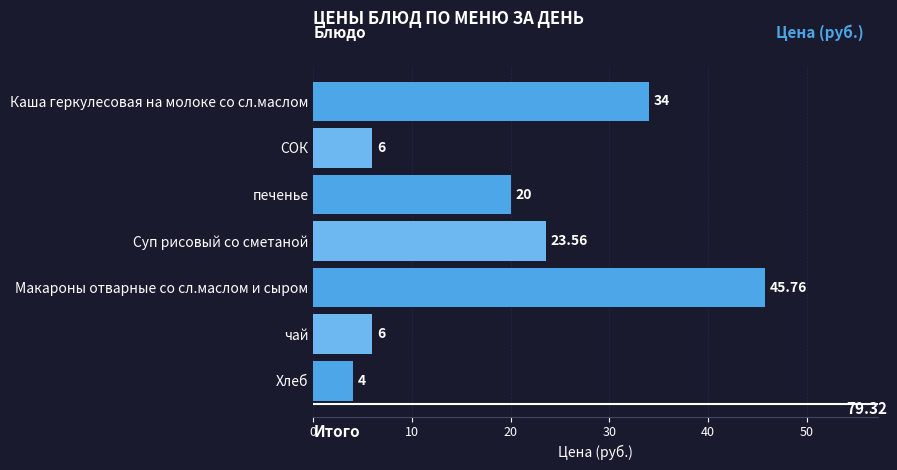

Are the bars horizontal?

Yes